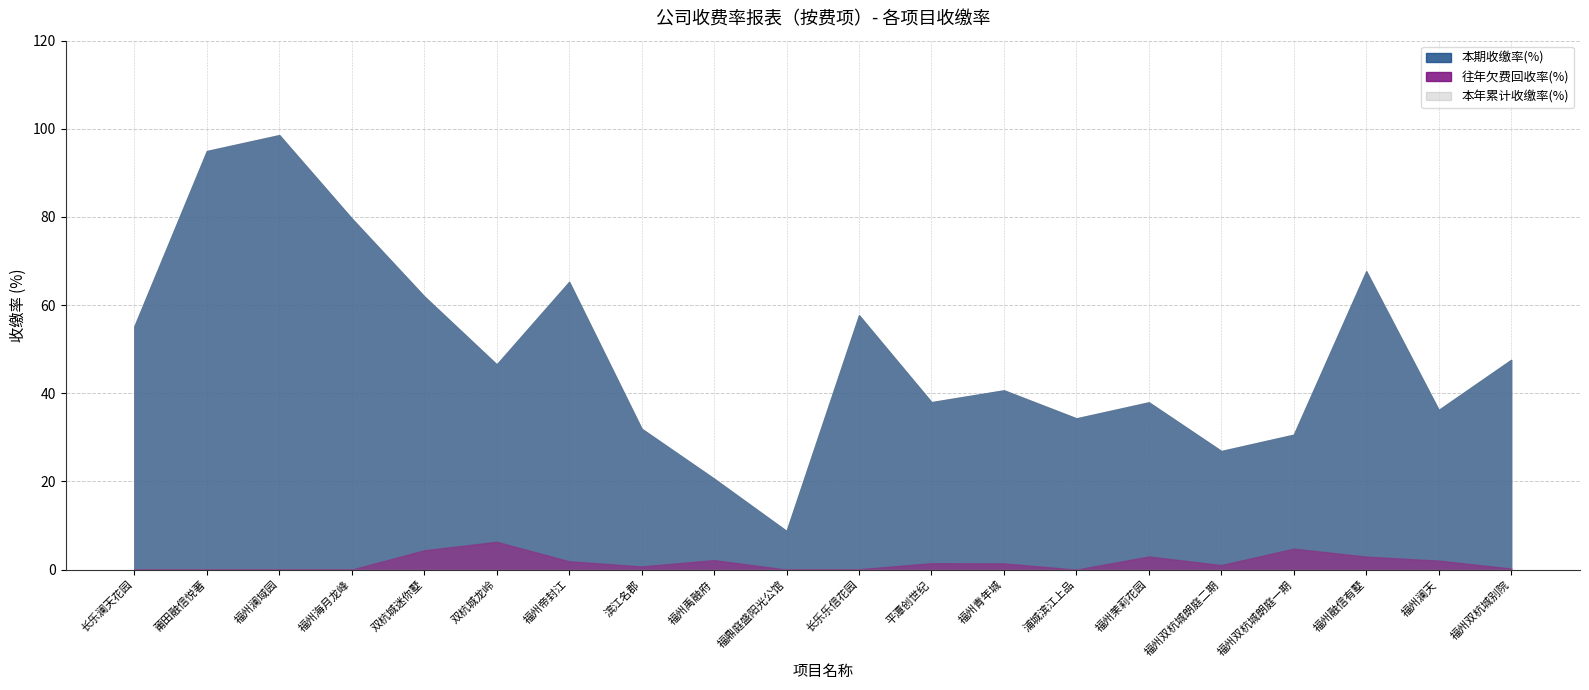

At how many categories does at least one series exceed 29?

17